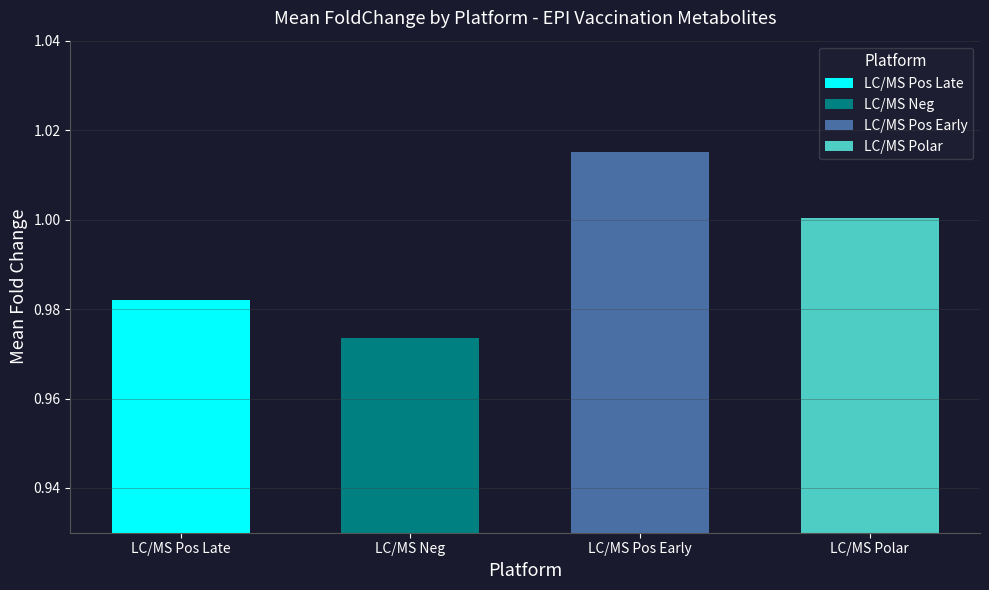

Which series has the widest spread of values?

LC/MS Neg